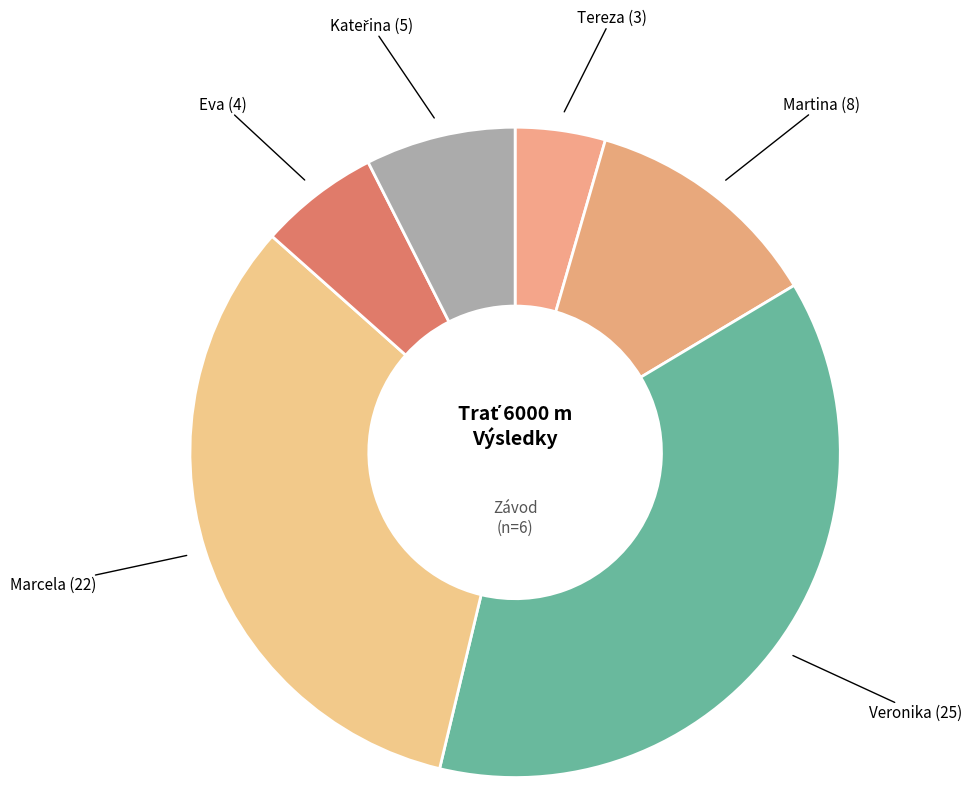

Which category has the biggest portion of the pie?

Veronika